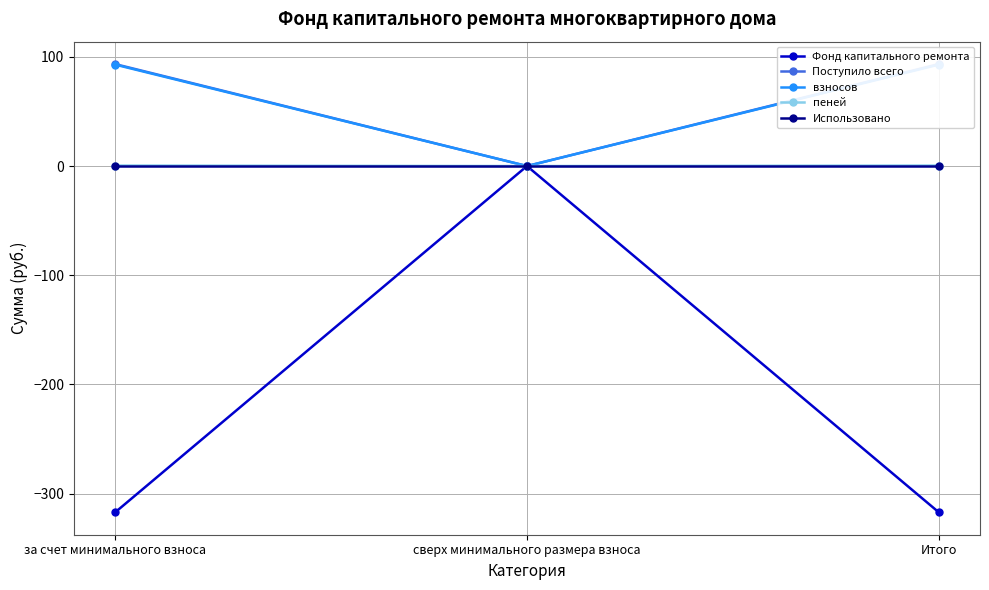

What is the greatest value displayed?

93.4